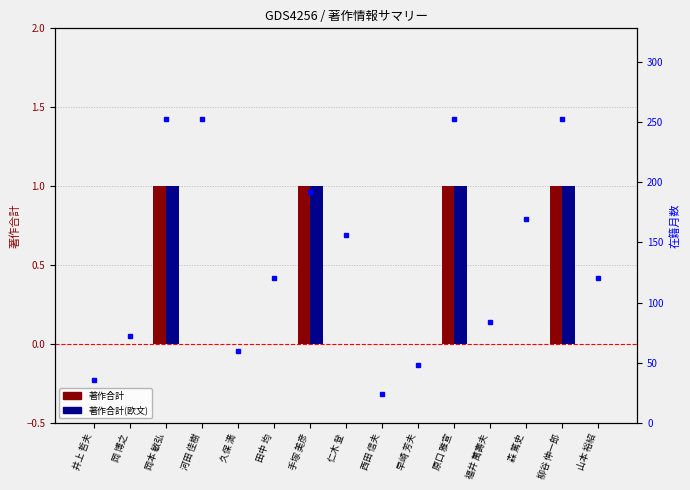

How many data points in 著作合計(欧文) are above 0?

4